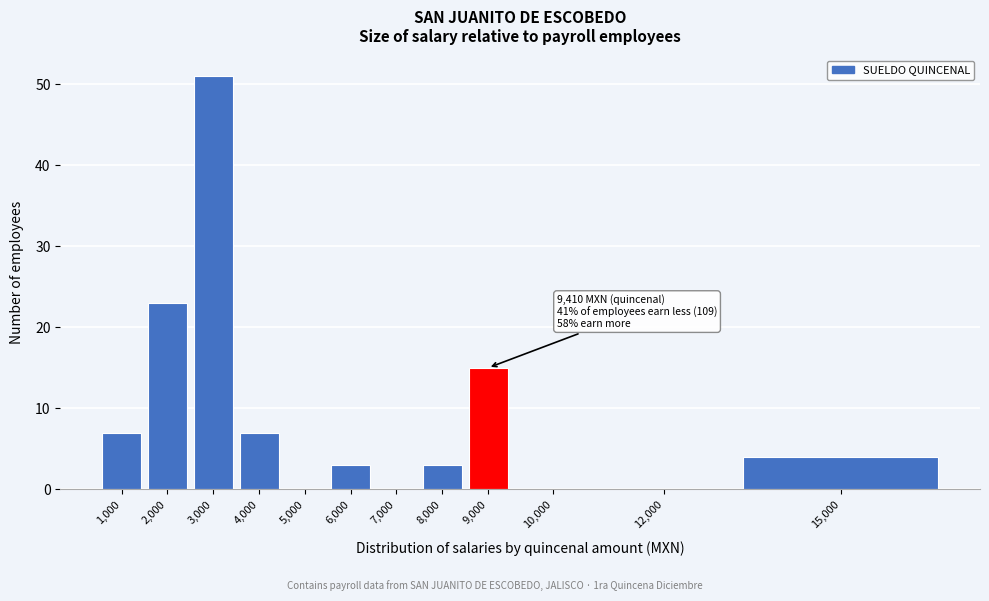

Reading left to right, transcribe all the data shown in this chart.

1,000=7	2,000=23	3,000=51	4,000=7	5,000=0	6,000=3	7,000=0	8,000=3	9,000=15	10,000=0	12,000=0	15,000=4